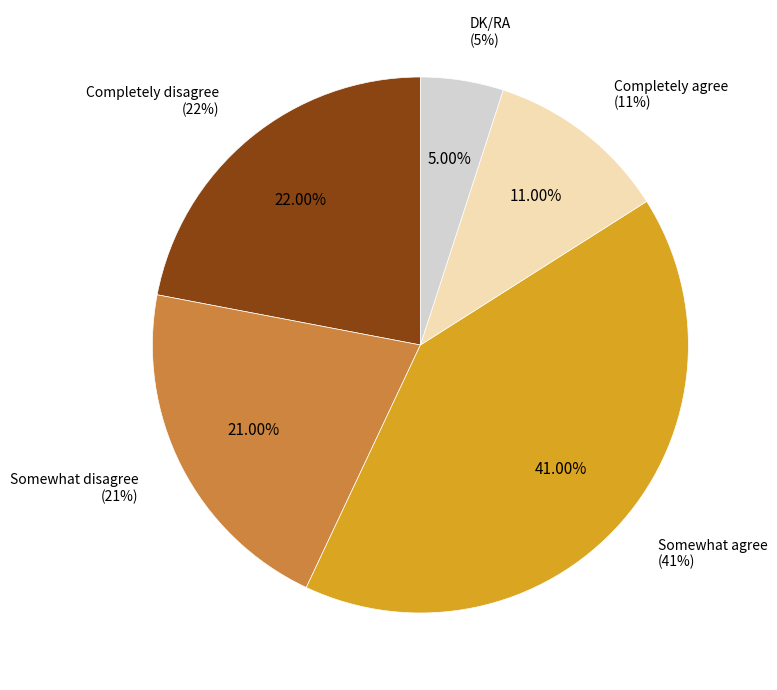

Does any single category account for the majority?

No